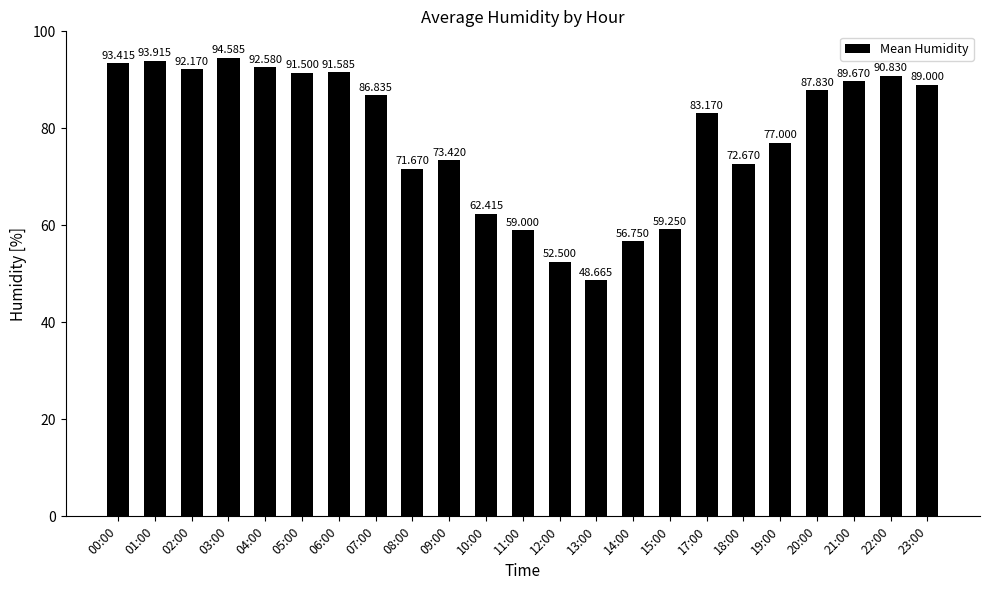

What is the difference between the second highest and minimum values?

45.3